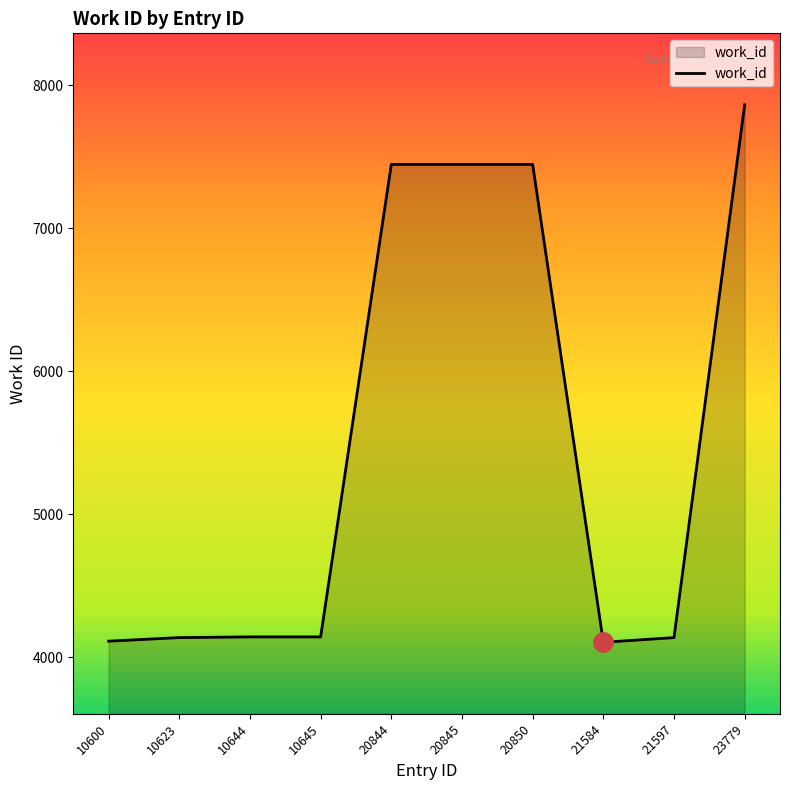

Is it true that the value at 10644 is 6488?

False